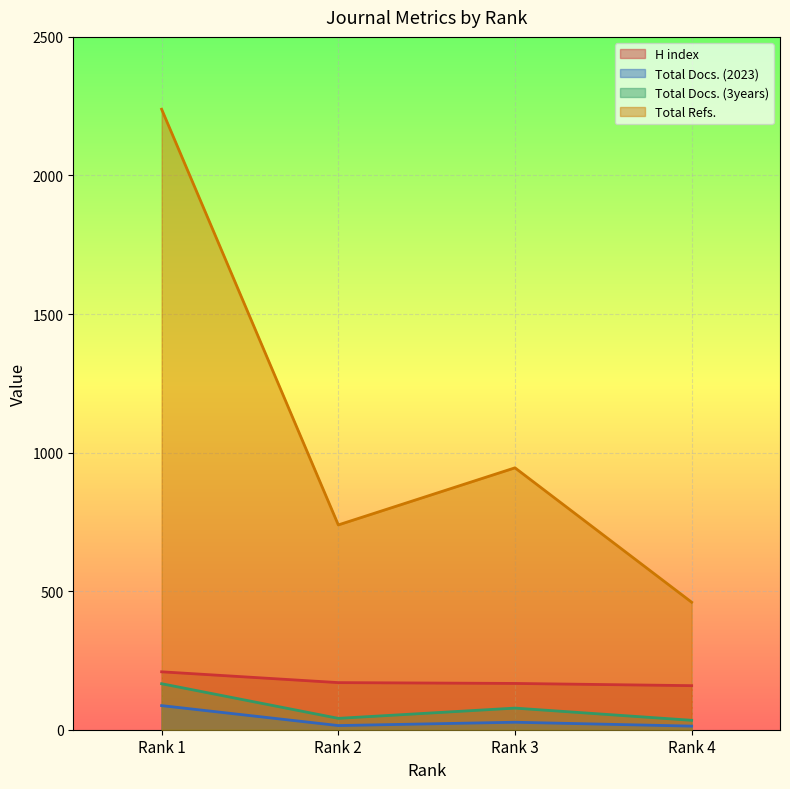

How many lines are shown in the chart?

4